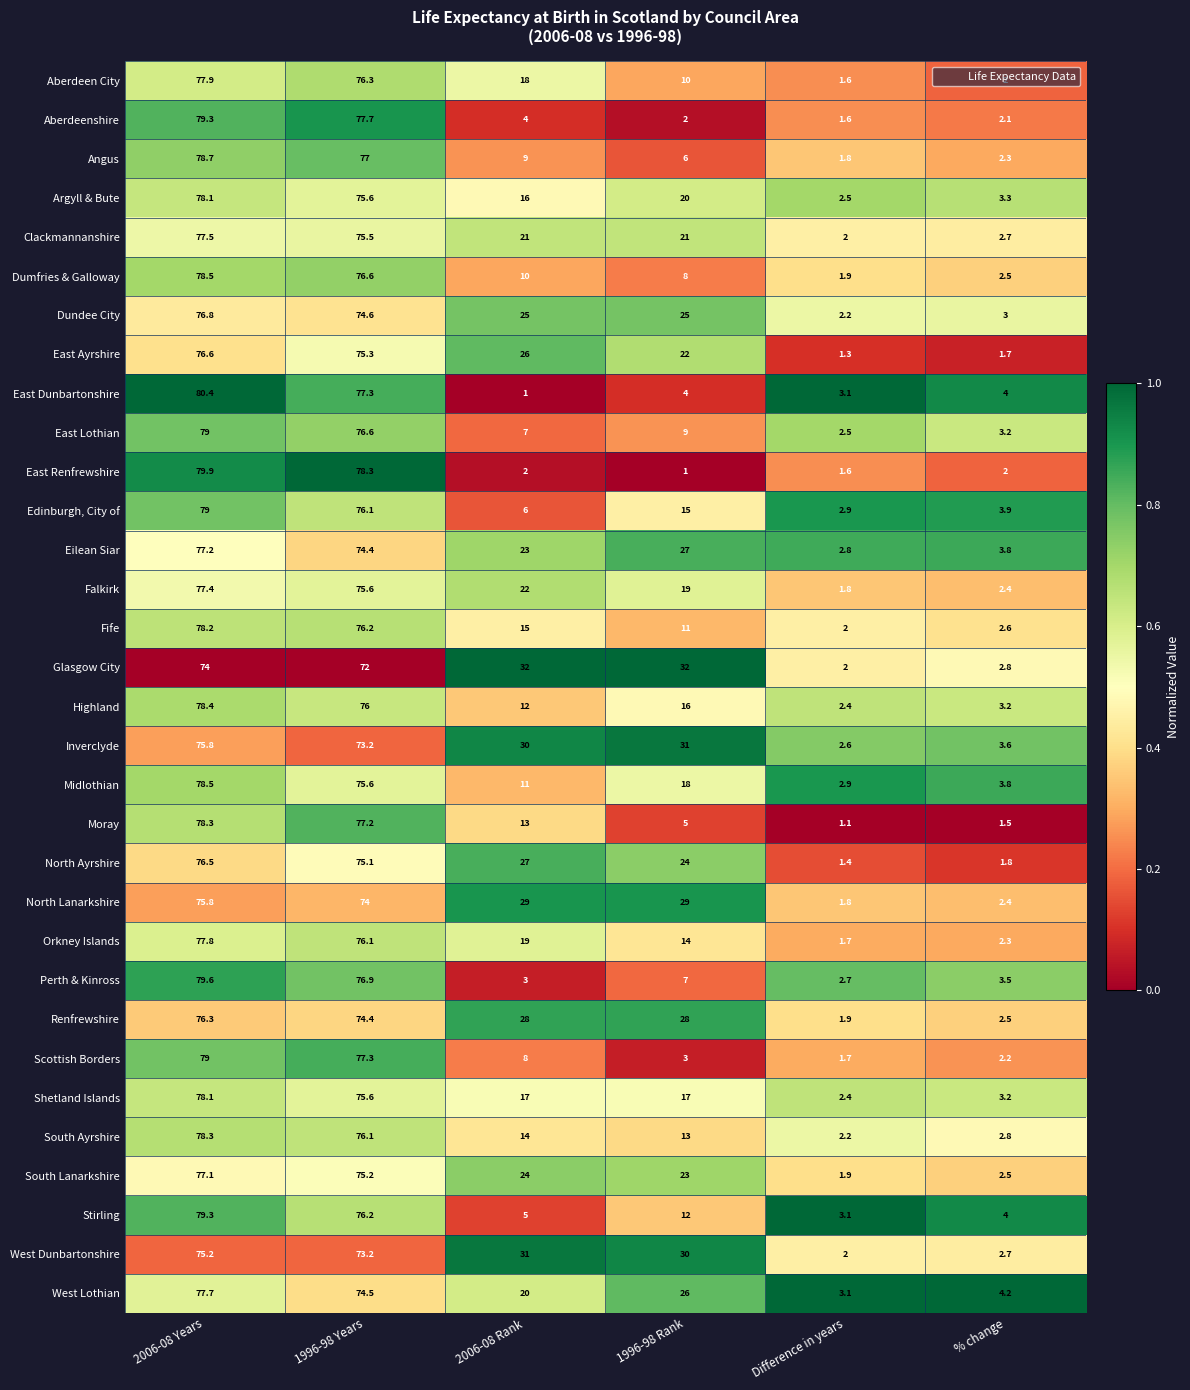

At 1996-98 Rank, list the series in order from smallest to largest.

East Renfrewshire, Aberdeenshire, Scottish Borders, East Dunbartonshire, Moray, Angus, Perth & Kinross, Dumfries & Galloway, East Lothian, Aberdeen City, Fife, Stirling, South Ayrshire, Orkney Islands, Edinburgh, City of, Highland, Shetland Islands, Midlothian, Falkirk, Argyll & Bute, Clackmannanshire, East Ayrshire, South Lanarkshire, North Ayrshire, Dundee City, West Lothian, Eilean Siar, Renfrewshire, North Lanarkshire, West Dunbartonshire, Inverclyde, Glasgow City